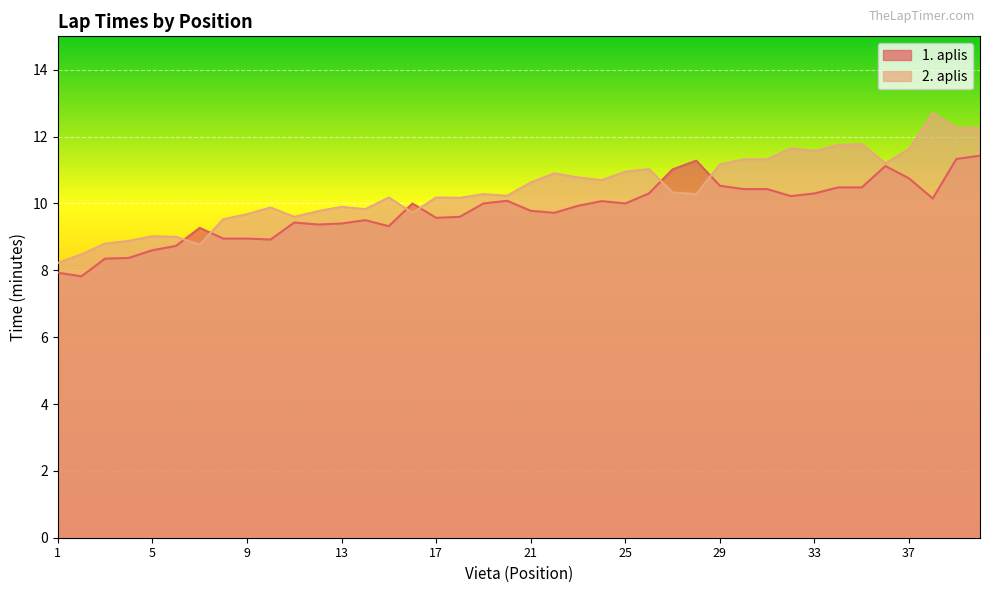

What is the value of the 1. aplis point at the 3rd from the left?

8.3